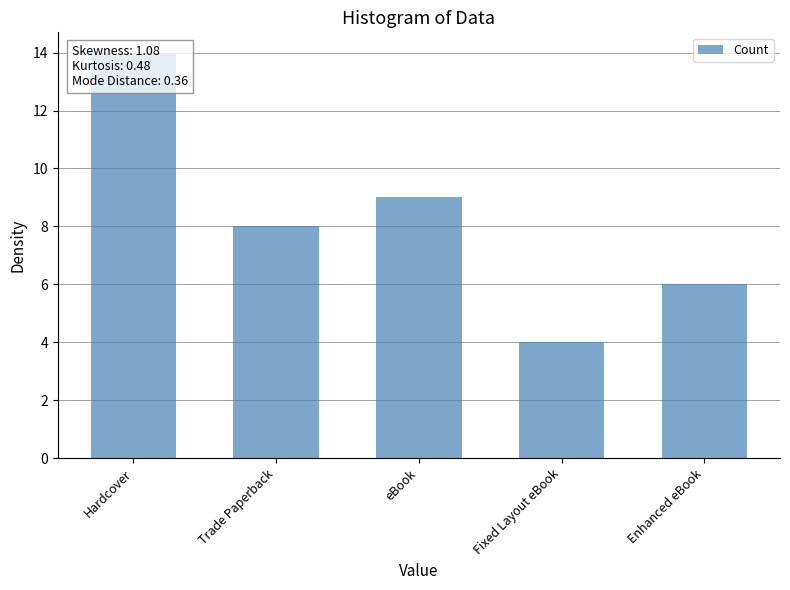

The chart shows a value of 9 at eBook. True or false?

True